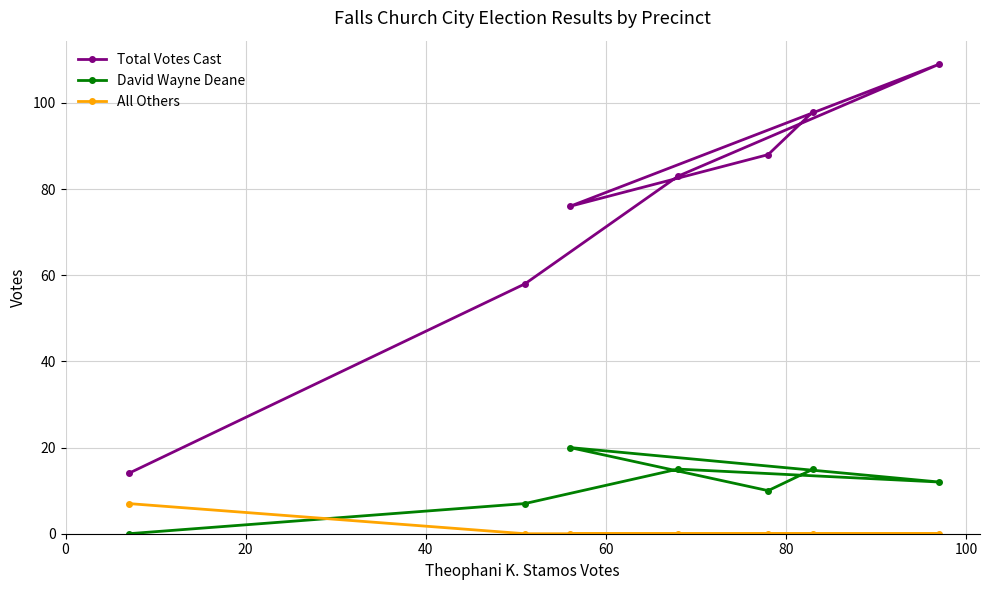

Which series has the largest total across all categories?

Total Votes Cast